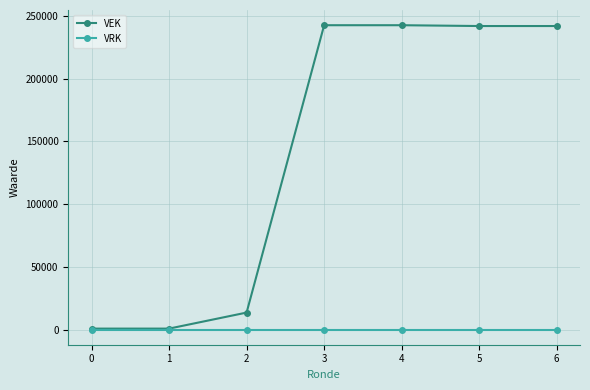

True or false: VEK has a value of 720 at 0.

True